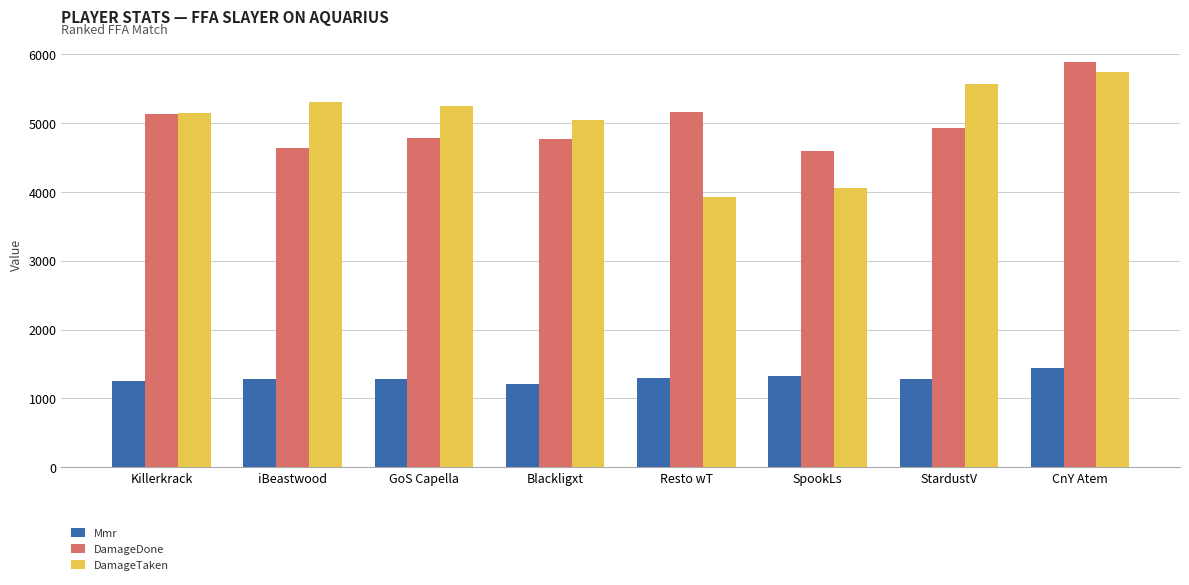

What are all the series names shown in the legend?

Mmr, DamageDone, DamageTaken